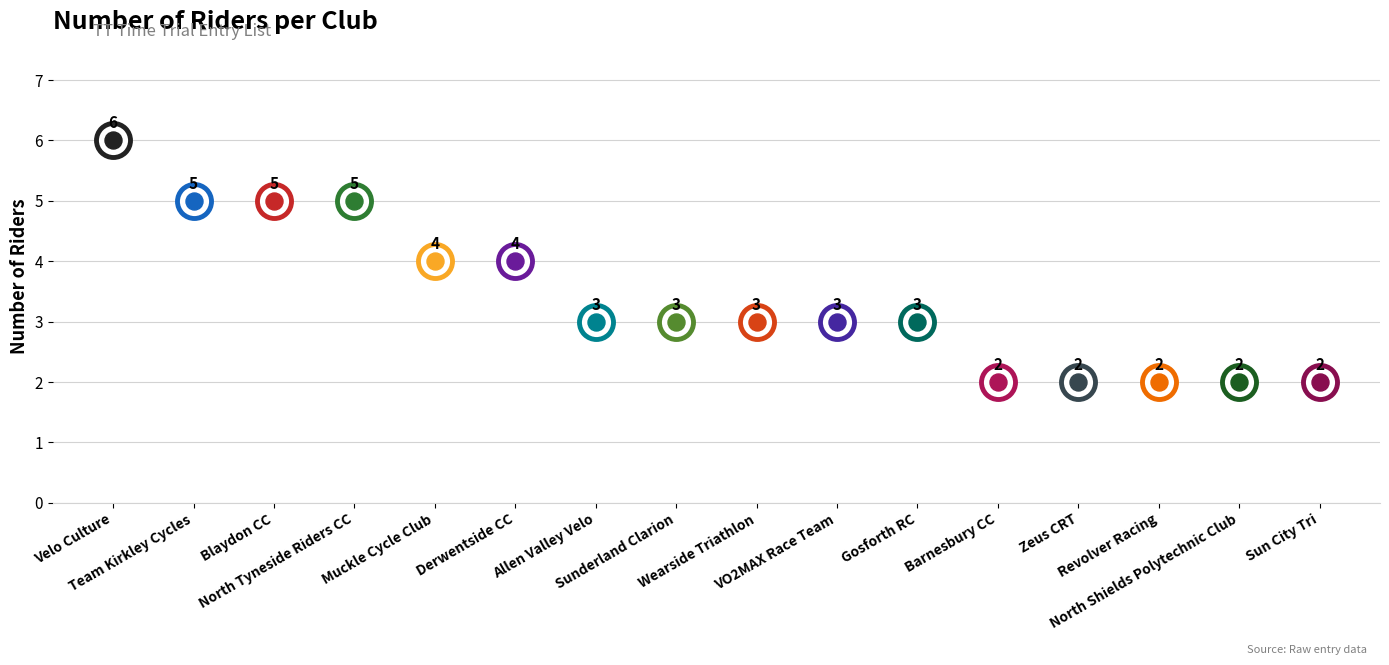

What is the change in value from North Tyneside Riders CC to Derwentside CC?

-1